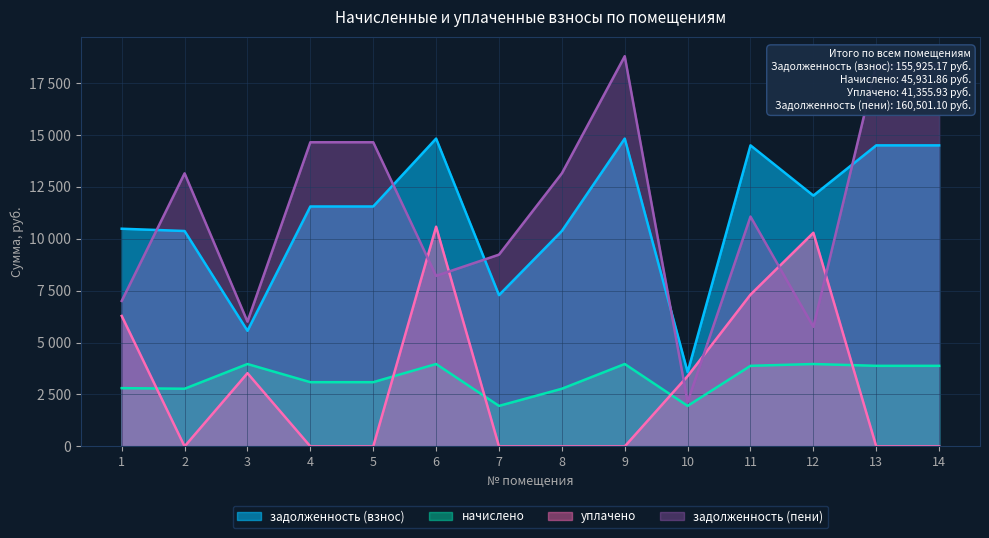

What is the sum of the начислено values at 8 and 11?

6653.3